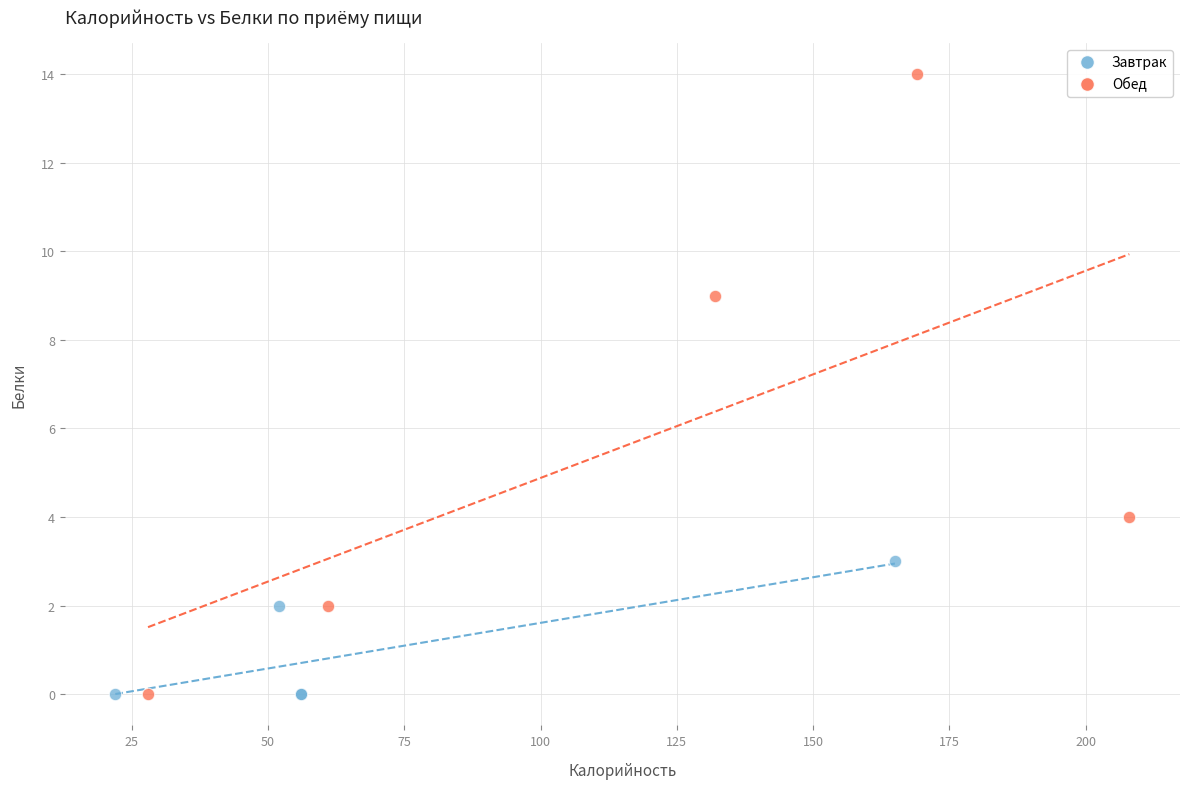

Which series has the largest Y range (max minus min)?

Обед